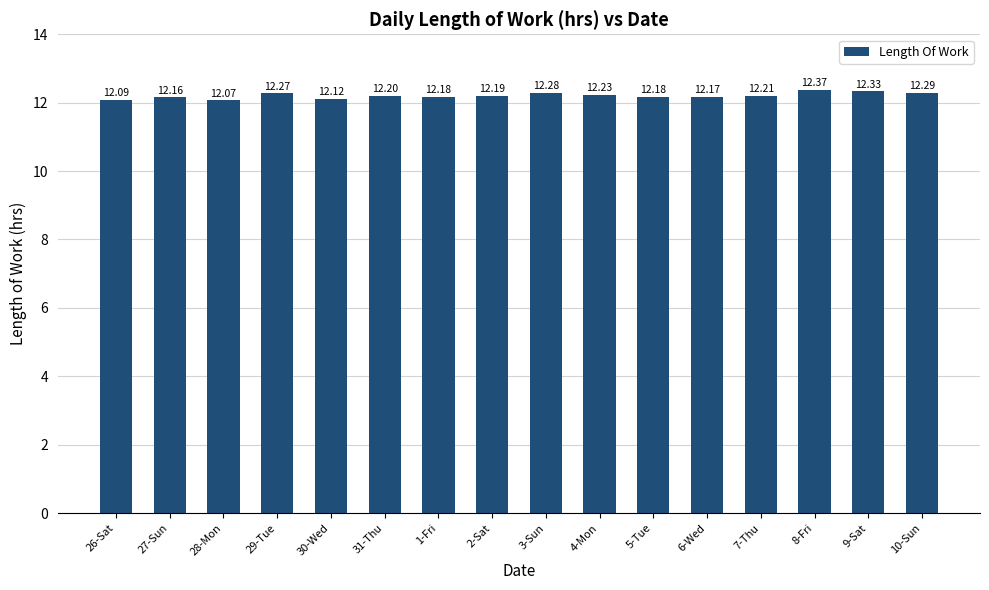

Reading left to right, what are all the values shown in this chart?

12.1	12.2	12.1	12.3	12.1	12.2	12.2	12.2	12.3	12.2	12.2	12.2	12.2	12.4	12.3	12.3